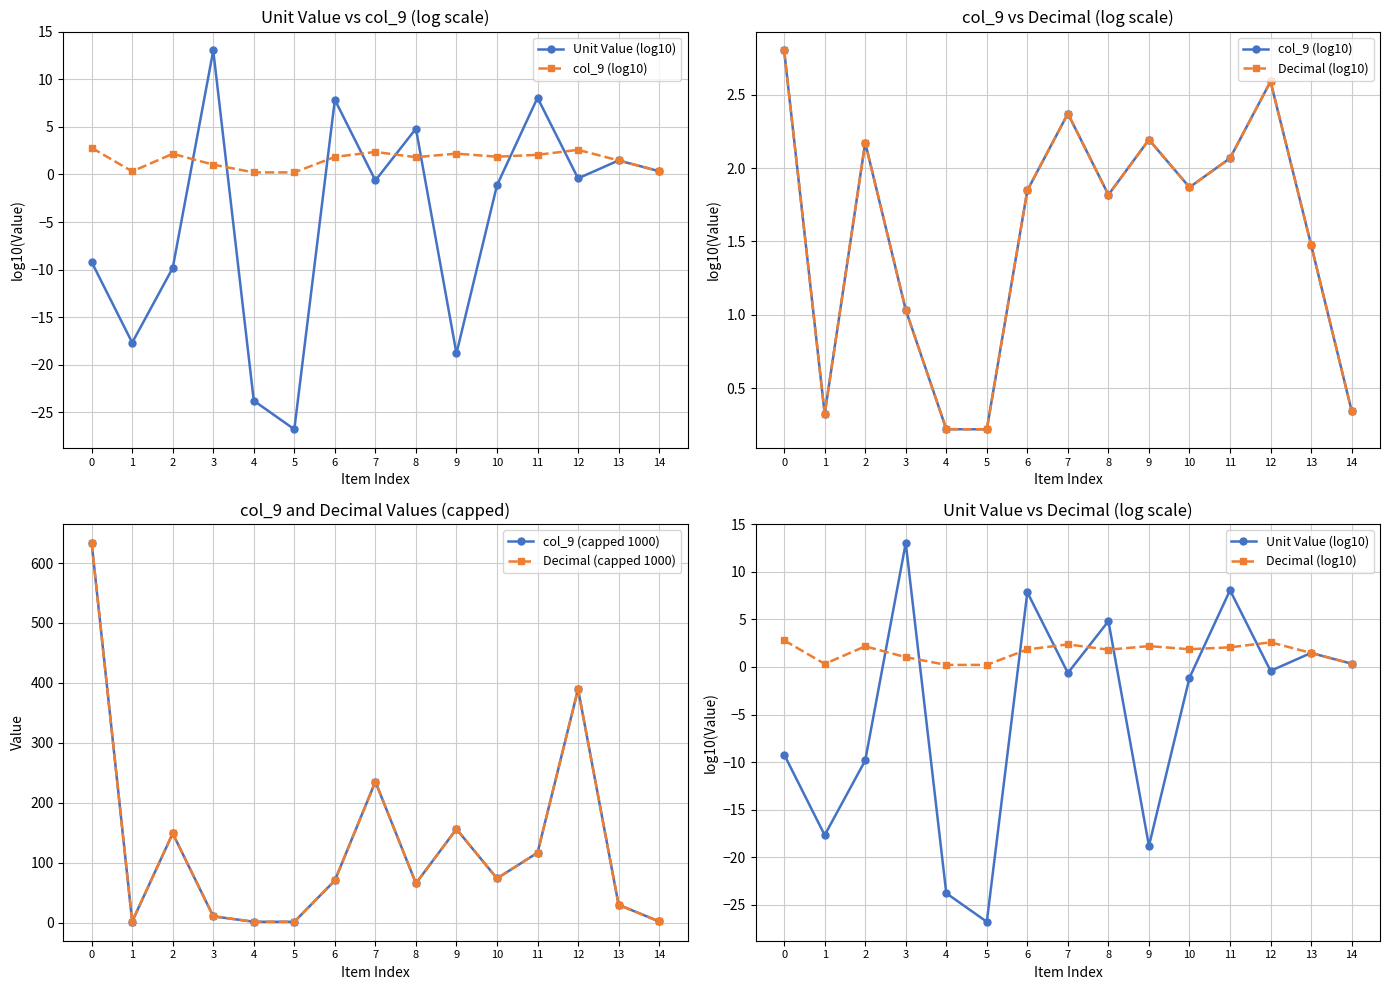

Which series has the largest total across all categories?

col_9 (capped 1000)